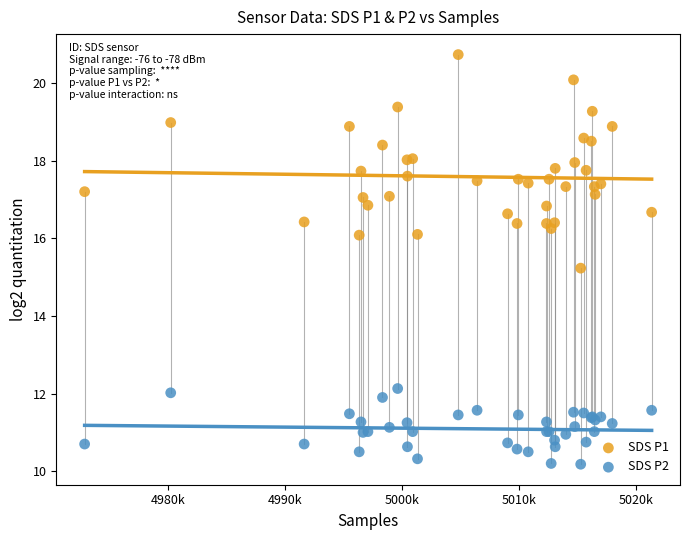

Which series contains the highest Y value?

SDS P1